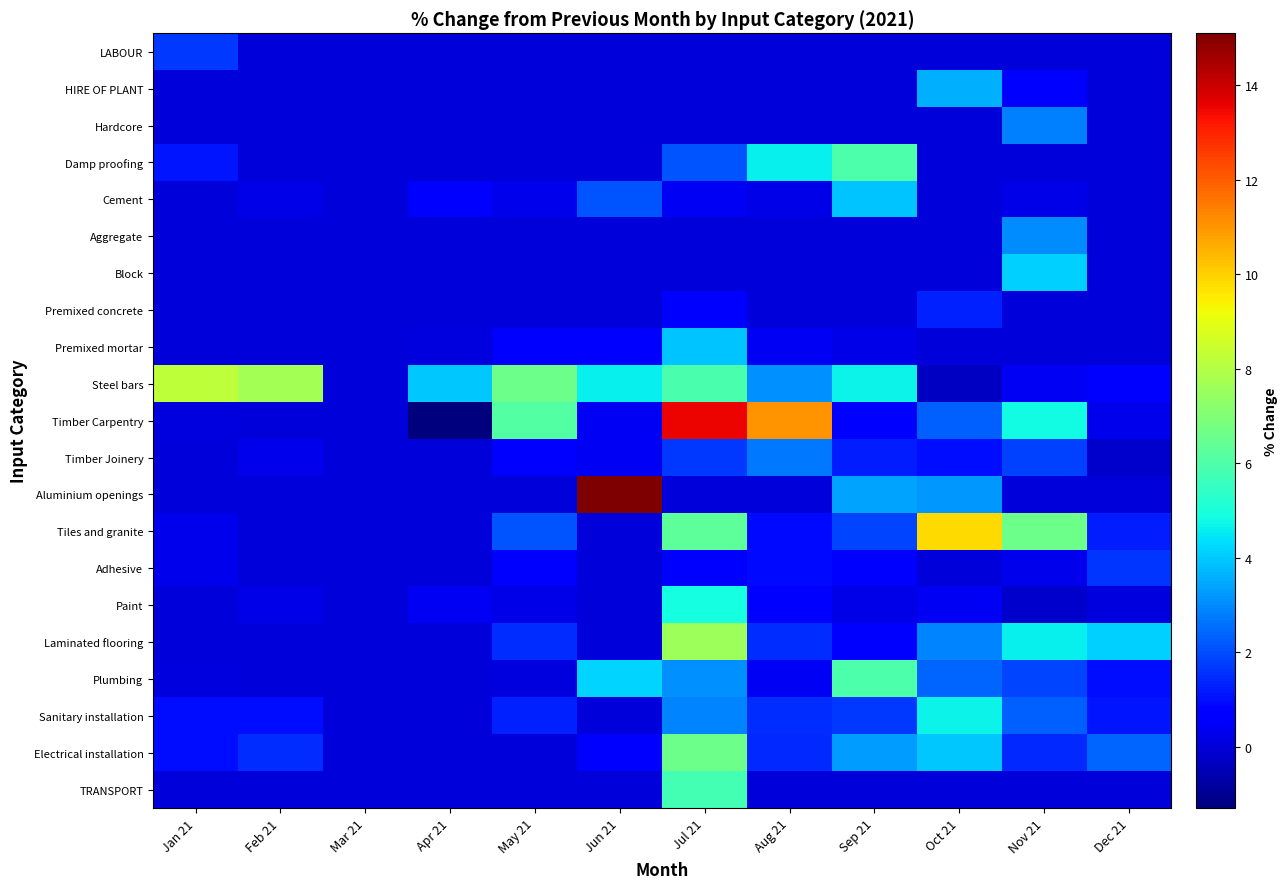

Which series has the largest total across all categories?

Steel bars